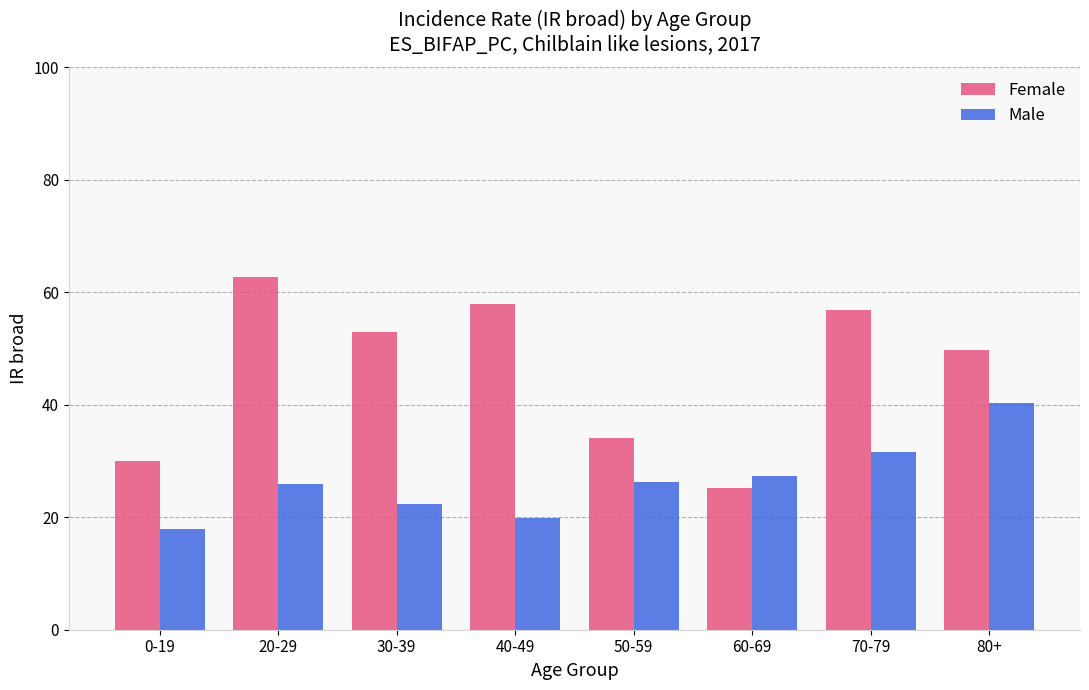

Which series has the largest range (max minus min)?

Female